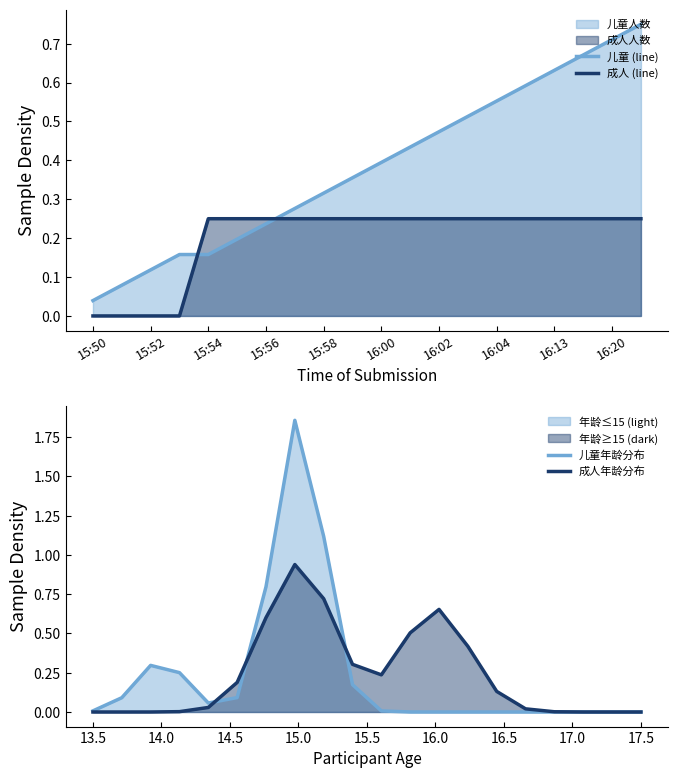

After their last crossing, which series has the higher values: 成人 (line) or 儿童 (line)?

儿童 (line)